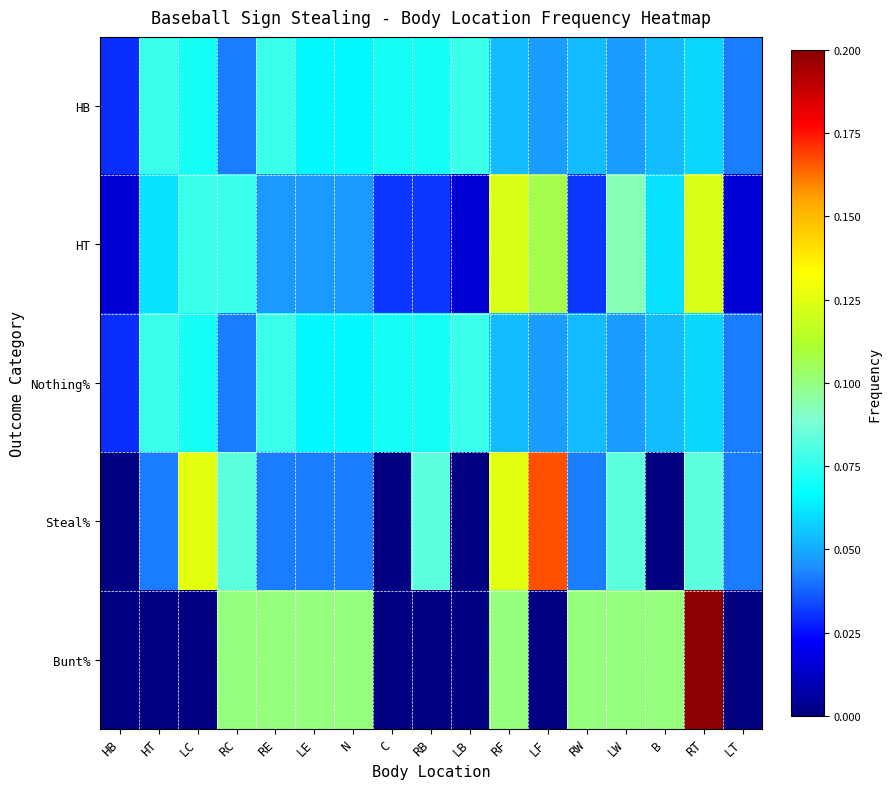

Which label corresponds to the largest value in the chart?

RT